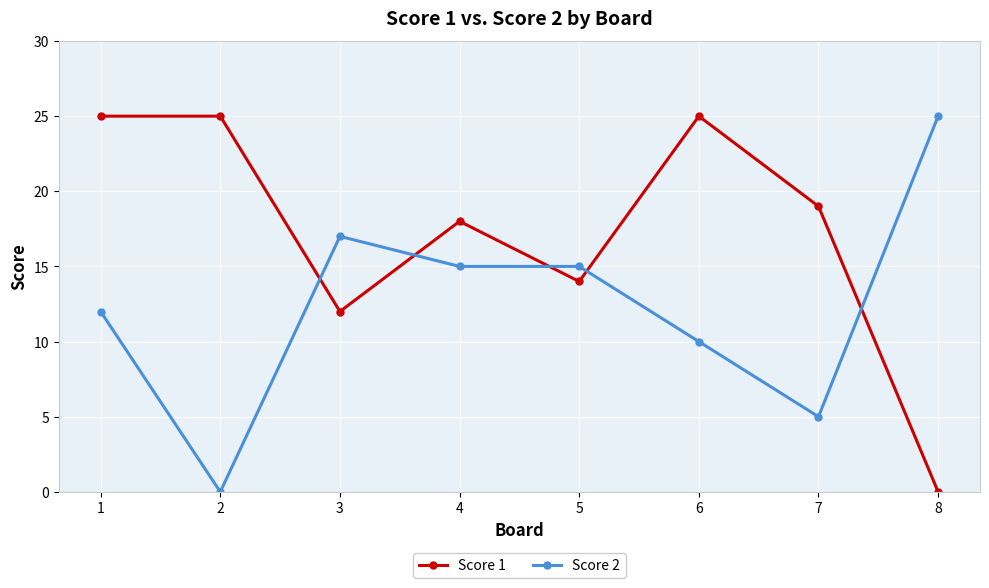

At which category does Score 1 reach its first local valley?

3